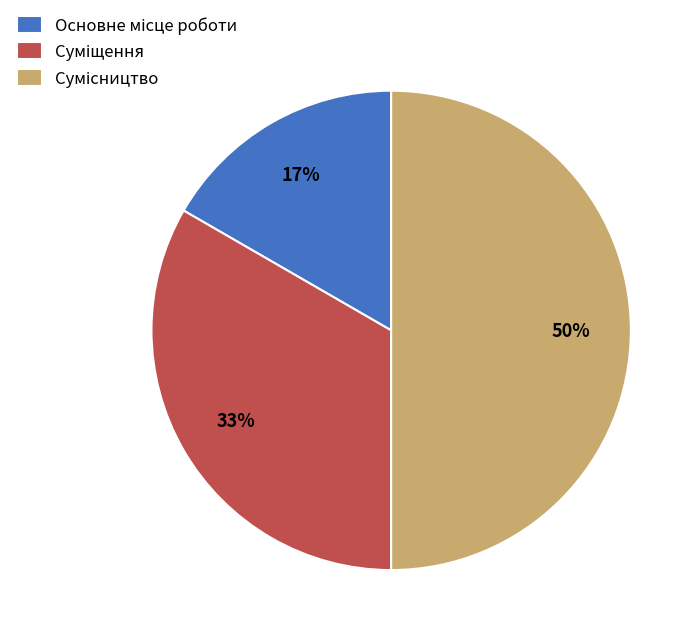

To the nearest percent, what is the difference between the largest and smallest slice percentages?

33%